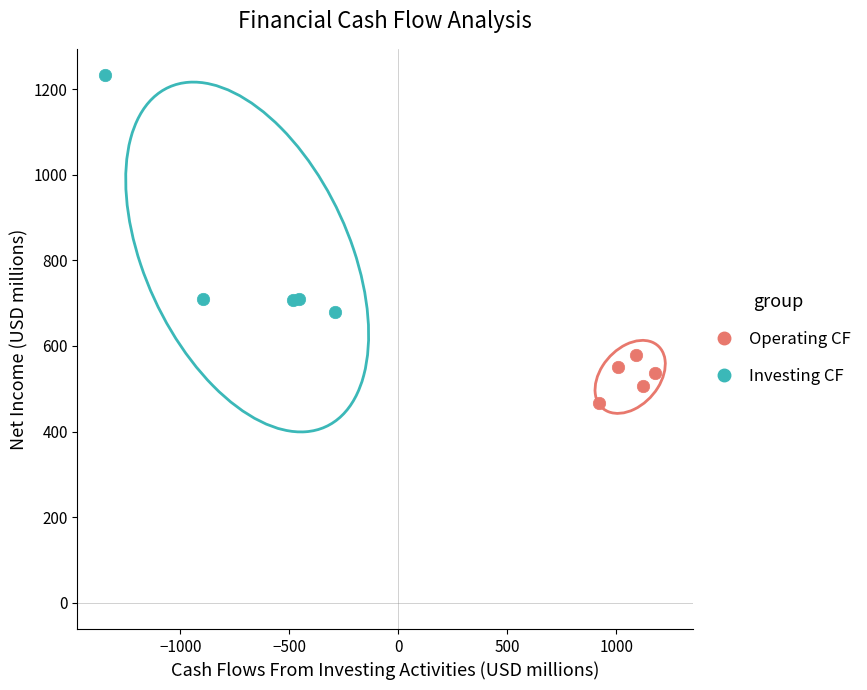

What are all the series names shown in the legend?

Operating CF, Investing CF